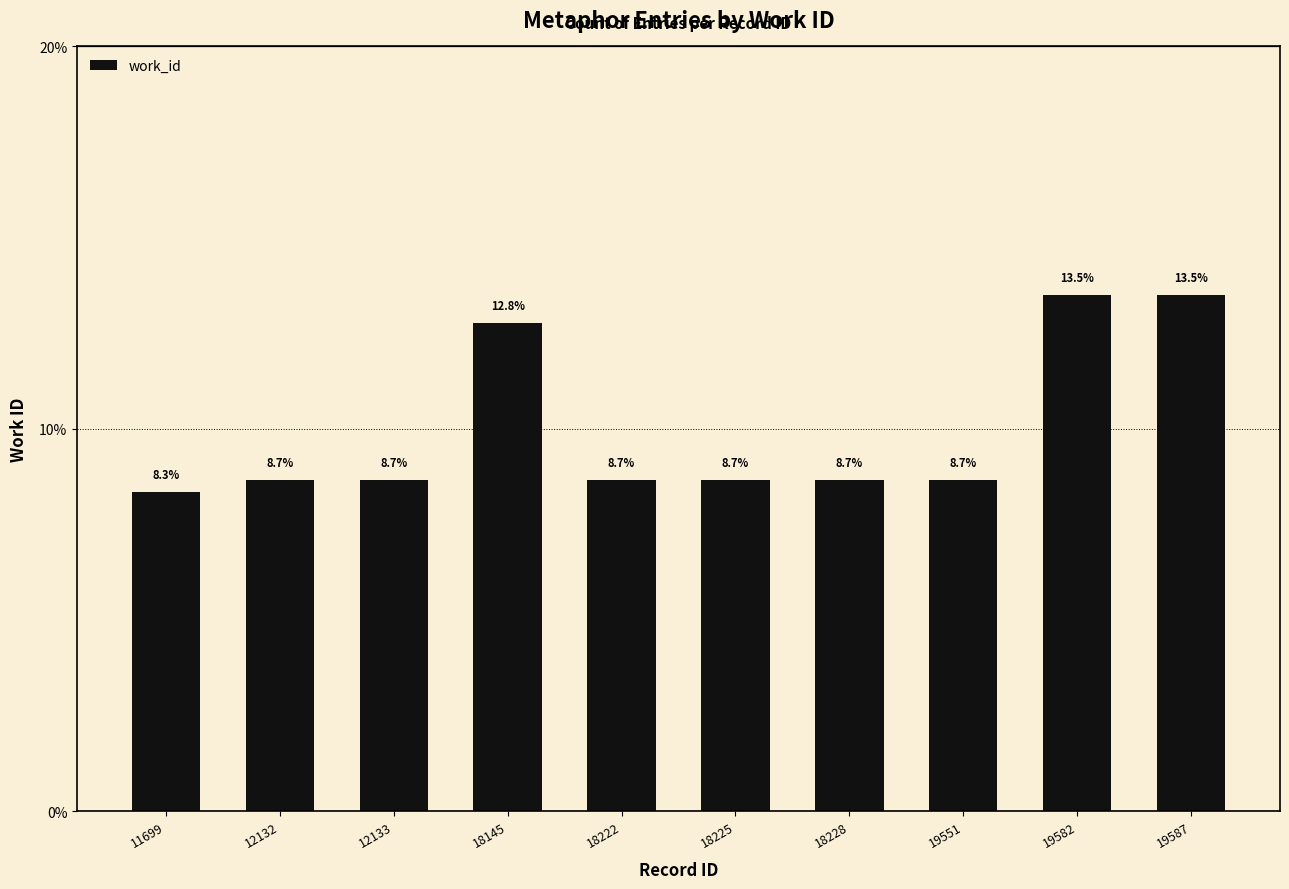

True or false: the data shows 8.7 at 18228.

True